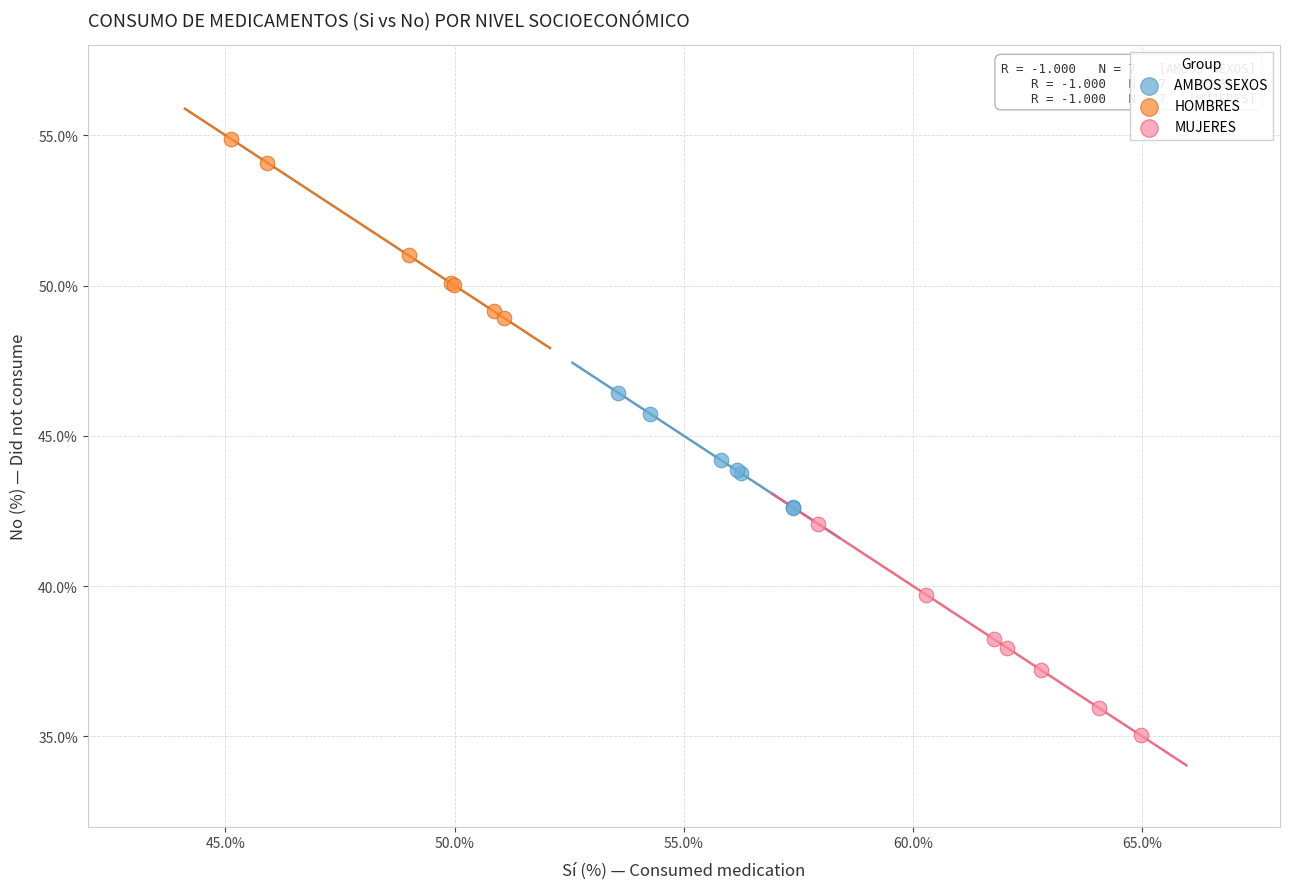

Which series has the widest spread of Y values?

MUJERES